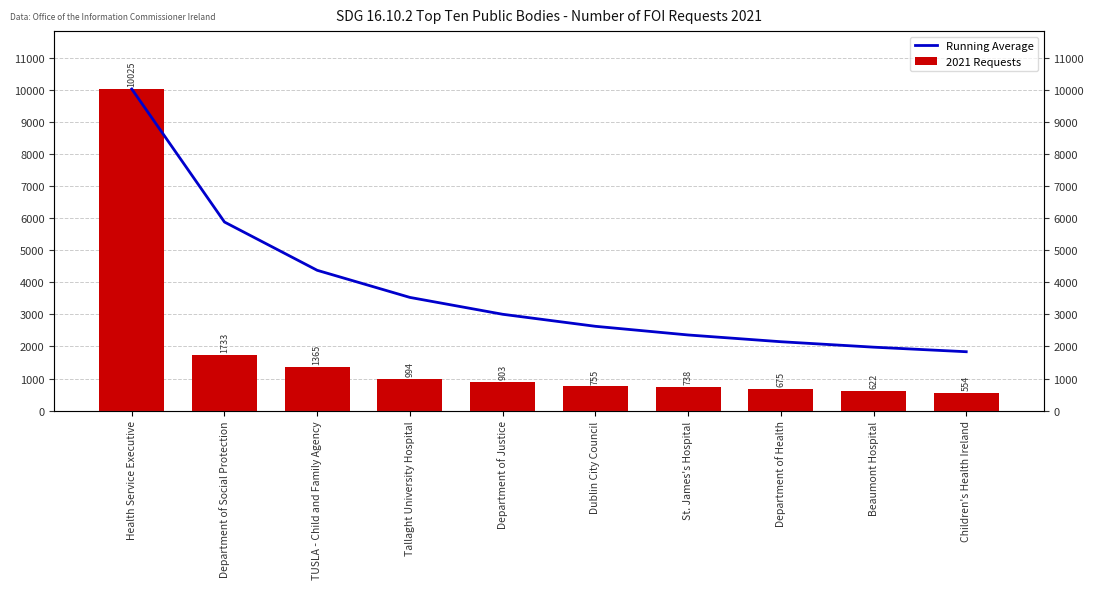

What is the lowest value of the Running Average series?

1836.4